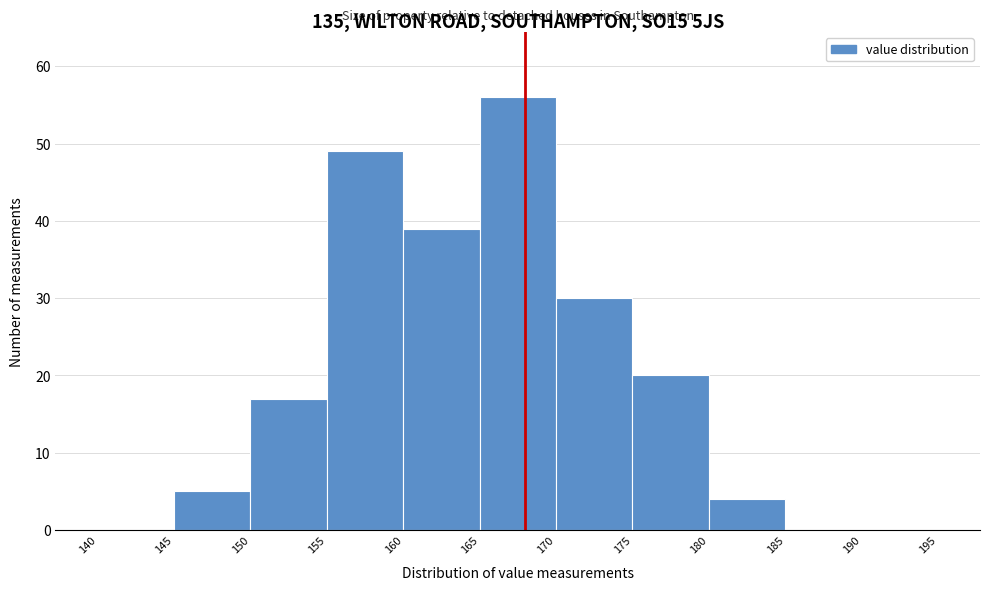

Reading left to right, list every bar in this chart as the range it spans on the x-axis followed by its height. The values are not printed on the chart, so give them approximately, as read against the axis.

140 to 145: 0
145 to 150: 5
150 to 155: 17
155 to 160: 49
160 to 165: 39
165 to 170: 56
170 to 175: 30
175 to 180: 20
180 to 185: 4
185 to 190: 0
190 to 195: 0